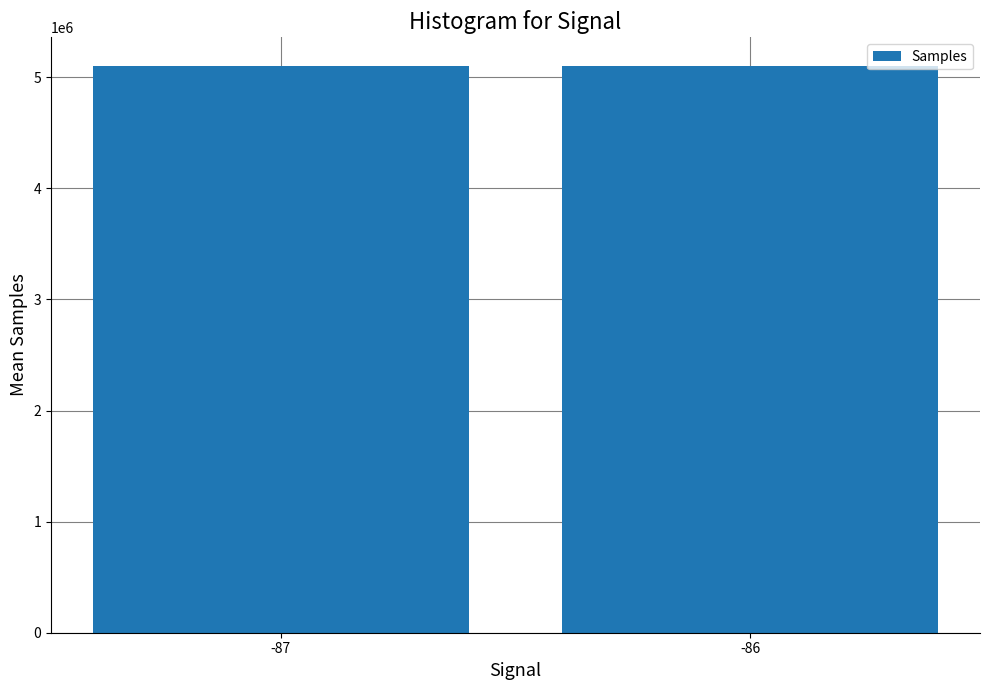

What is the greatest value displayed?

5104401.0